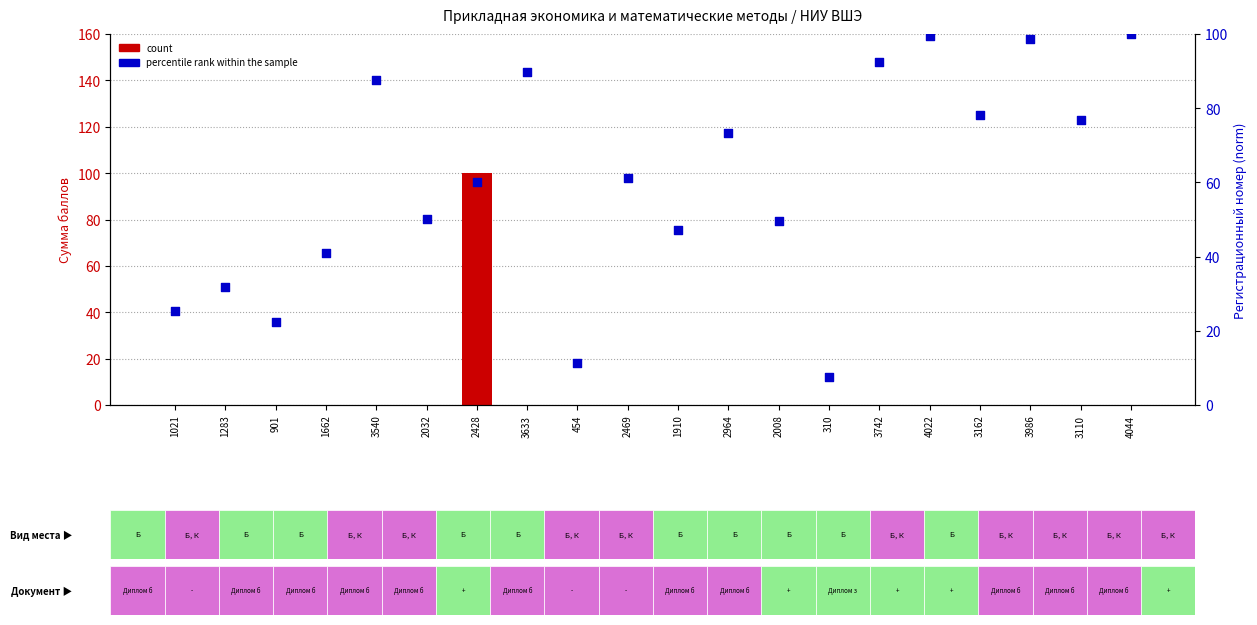

What are all the series names shown in the legend?

count, percentile rank within the sample